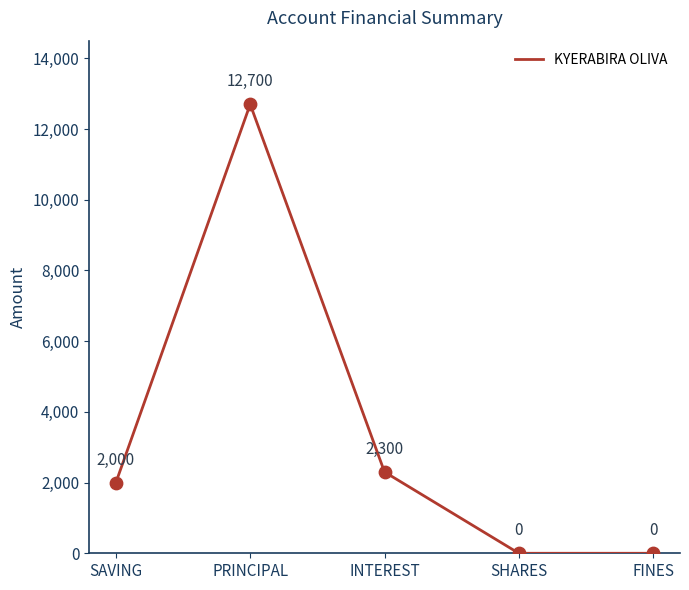

Between SHARES and INTEREST, which is larger?

INTEREST